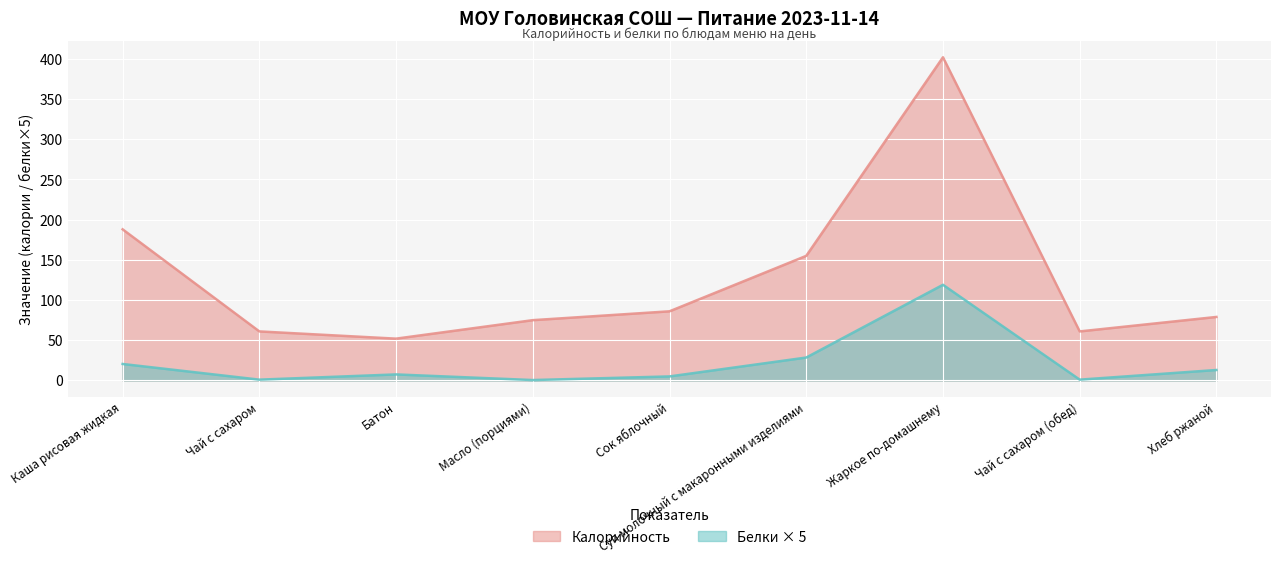

How many values in the Калорийность series are below 79?

4